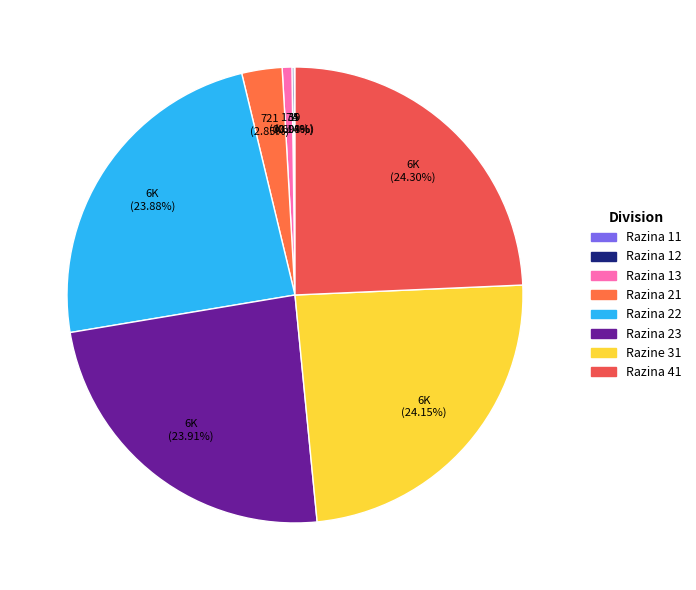

The Razina 12 slice represents 0% of the pie. True or false?

True